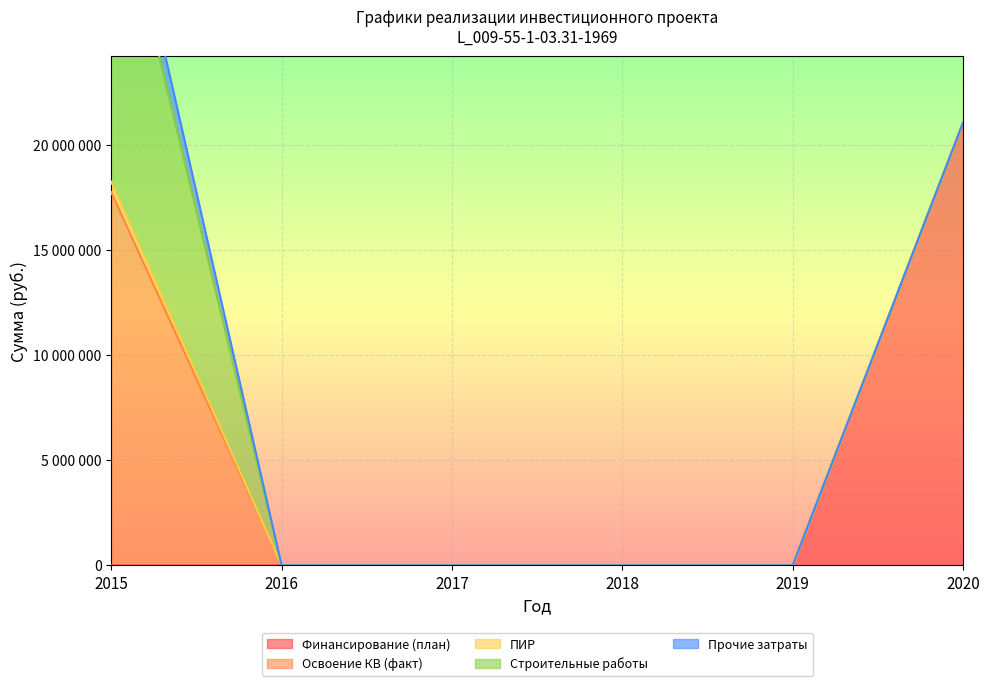

True or false: Финансирование (план) and Освоение КВ (факт) cross at least once.

False